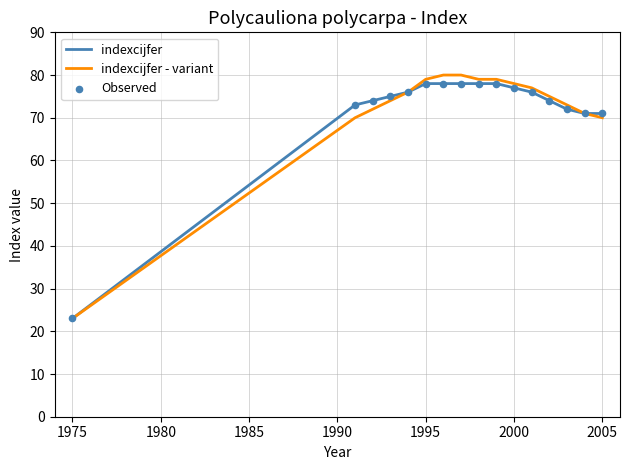

Which series has the largest range (max minus min)?

indexcijfer - variant